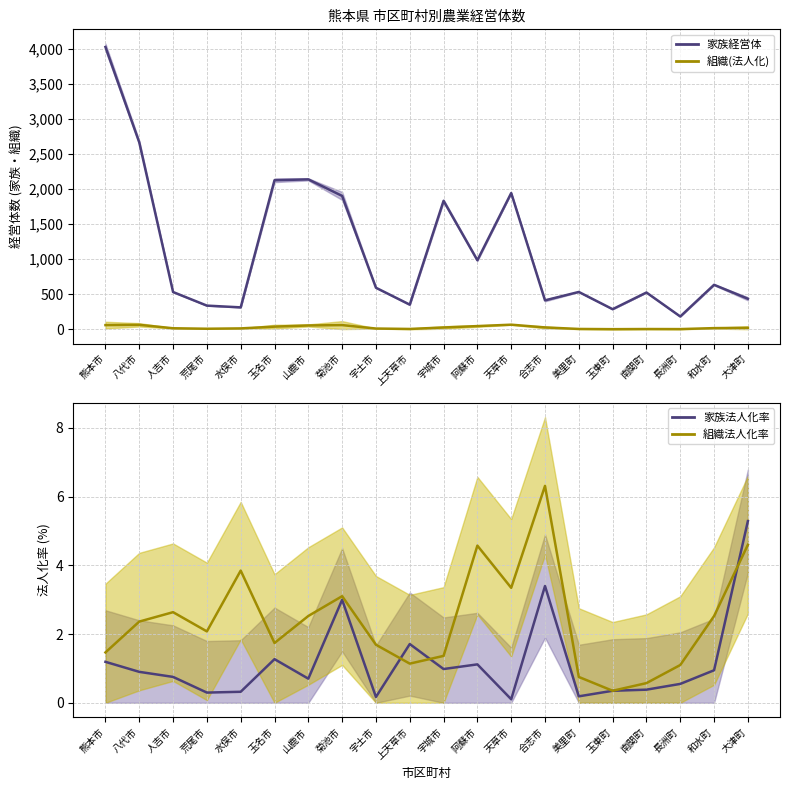

At which category does the chart reach its minimum across all series?

天草市